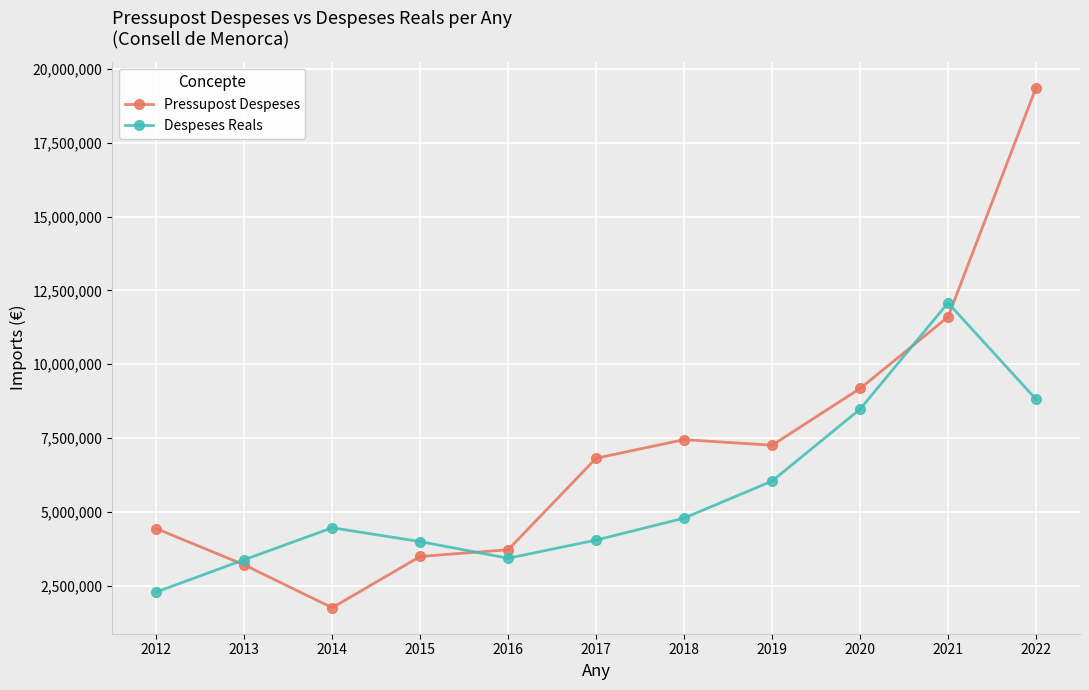

True or false: Pressupost Despeses has a value of 1754700.5 at 2014.

True